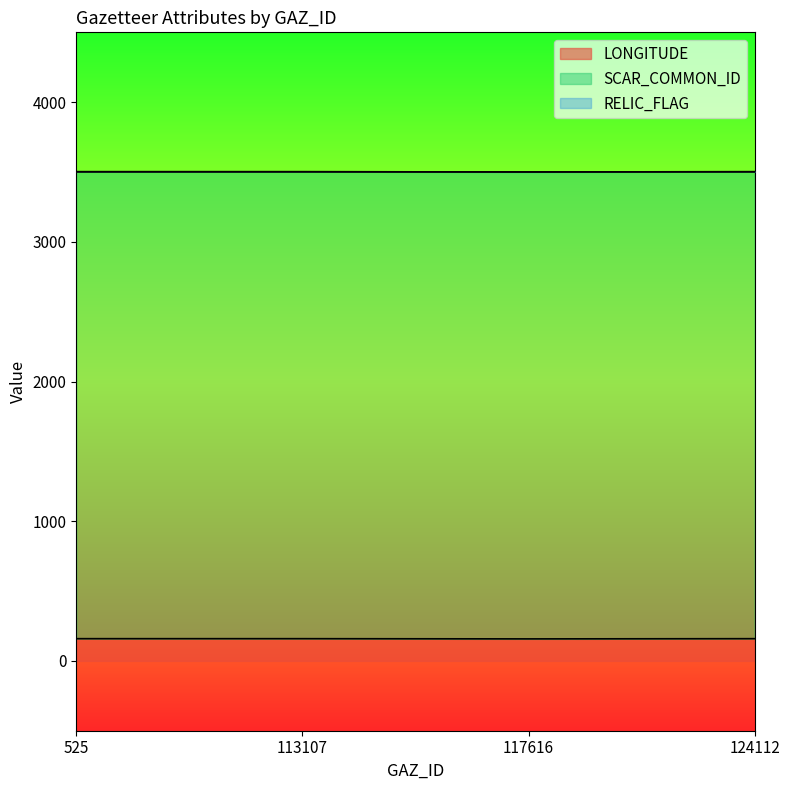

True or false: LONGITUDE has more than 1 points higher than both neighbors.

False